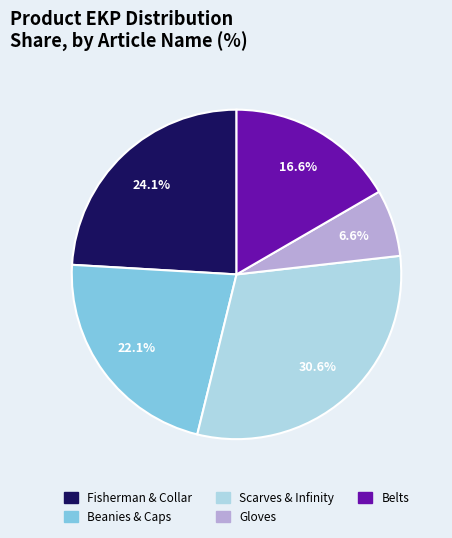

Is there any slice that represents more than half of the pie?

No